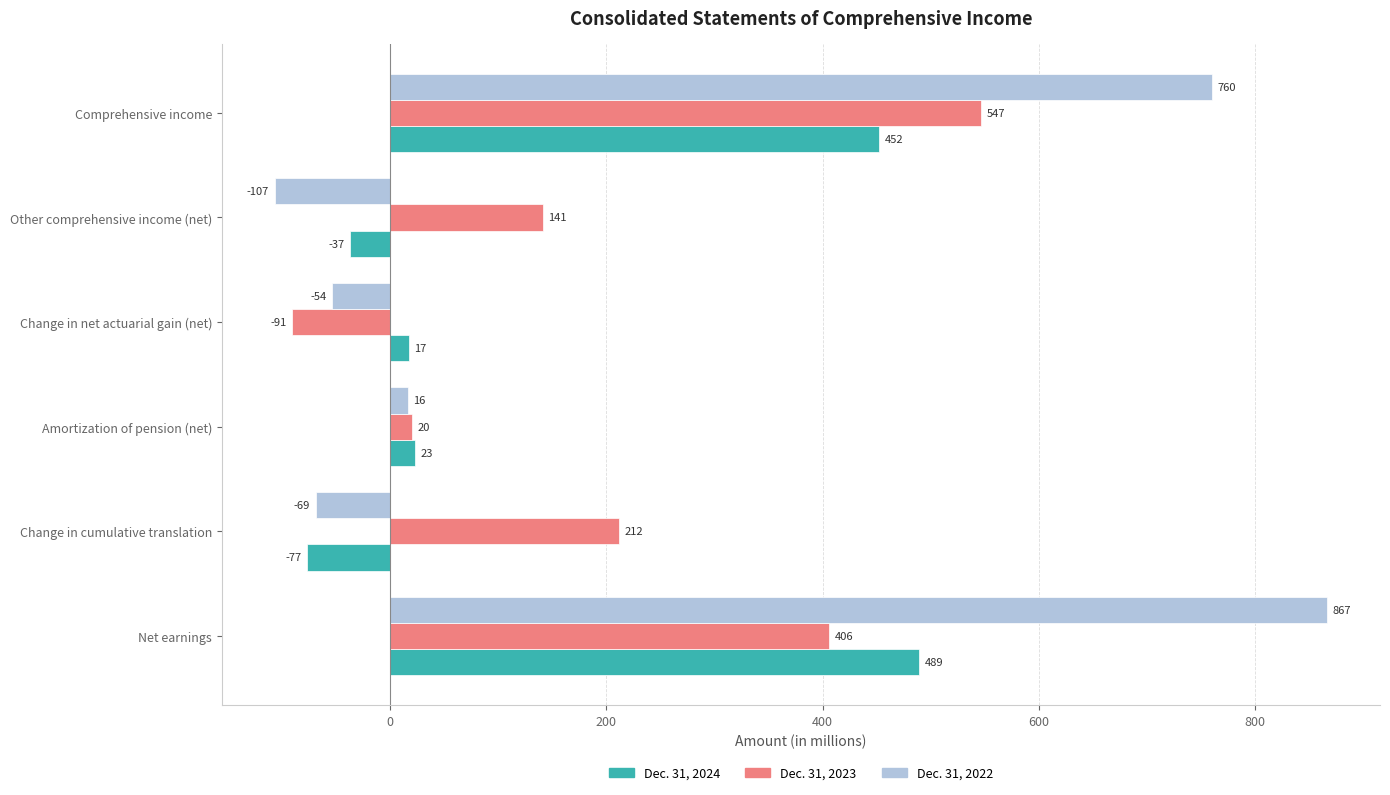

True or false: Dec. 31, 2023 has a value of -91 at Change in net actuarial gain (net).

True